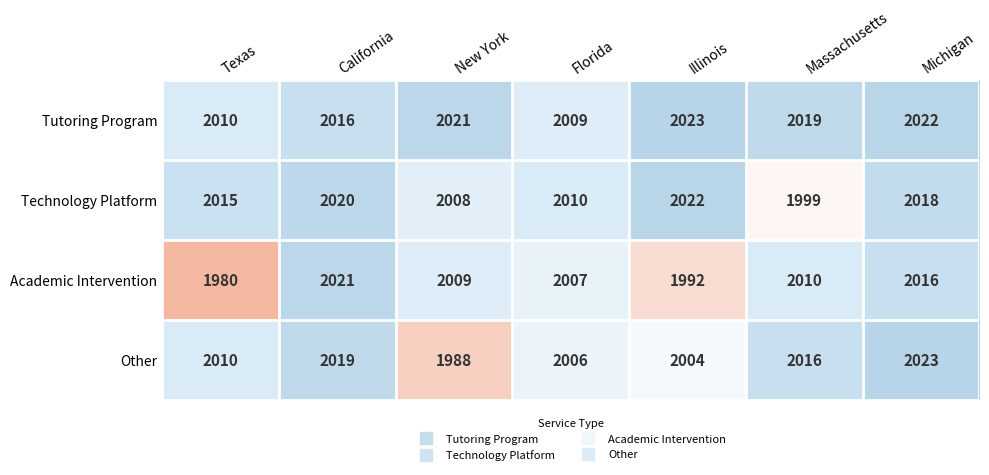

Rank the series by their average value, from lowest to highest.

Academic Intervention, Other, Technology Platform, Tutoring Program